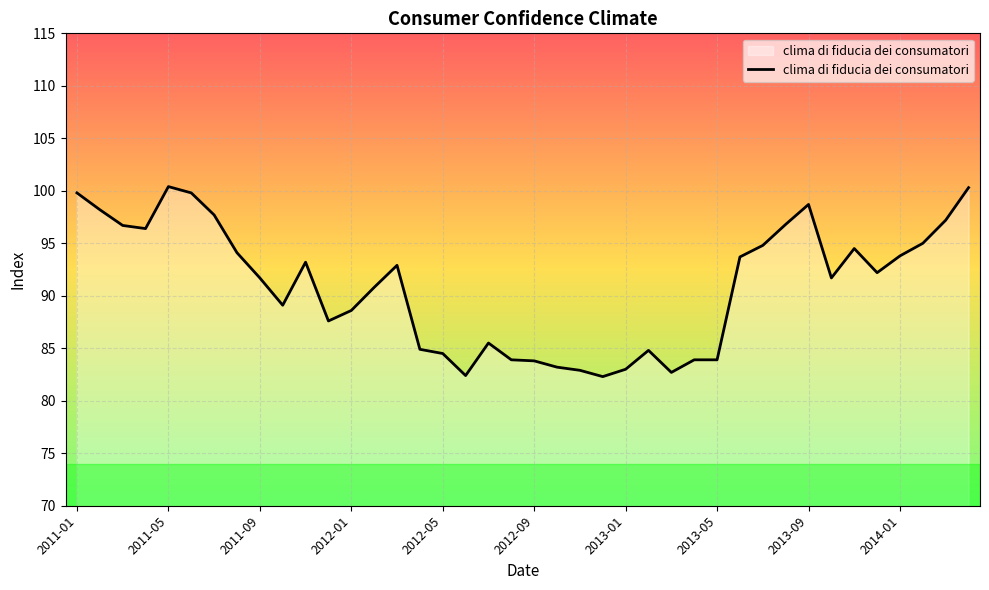

Does the chart display data point markers on the line(s)?

No